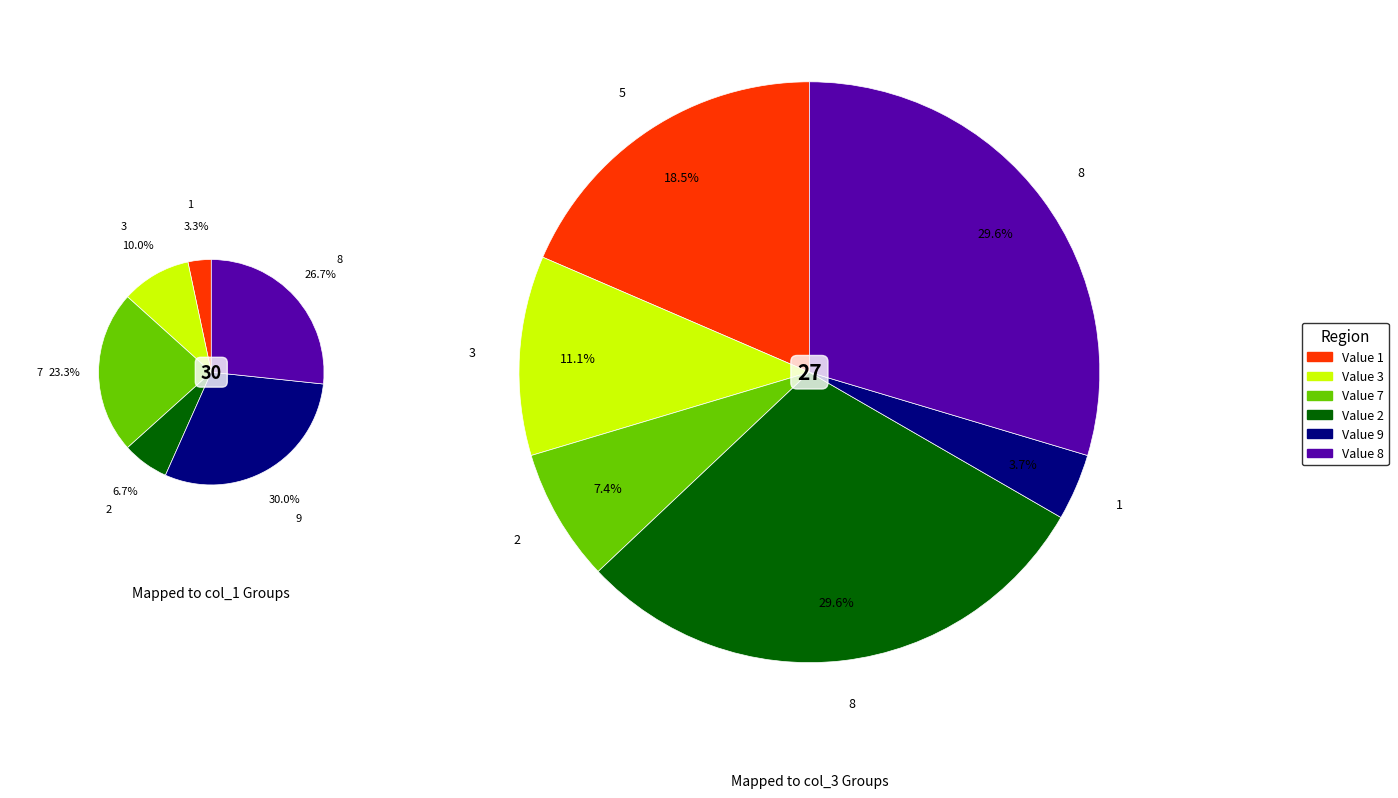

What is the largest slice in the pie chart?

9